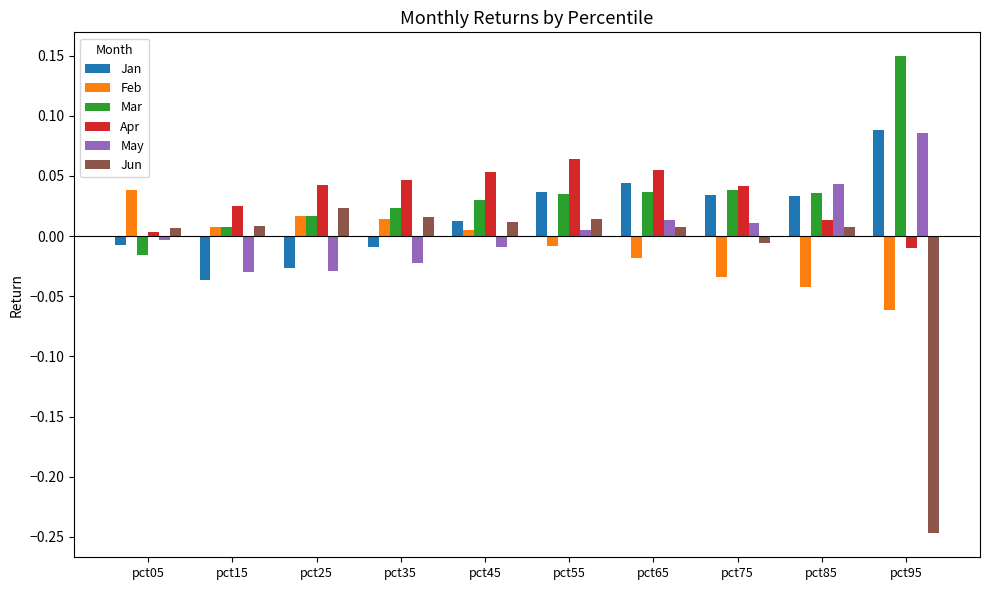

At which category does the chart reach its minimum across all series?

pct95